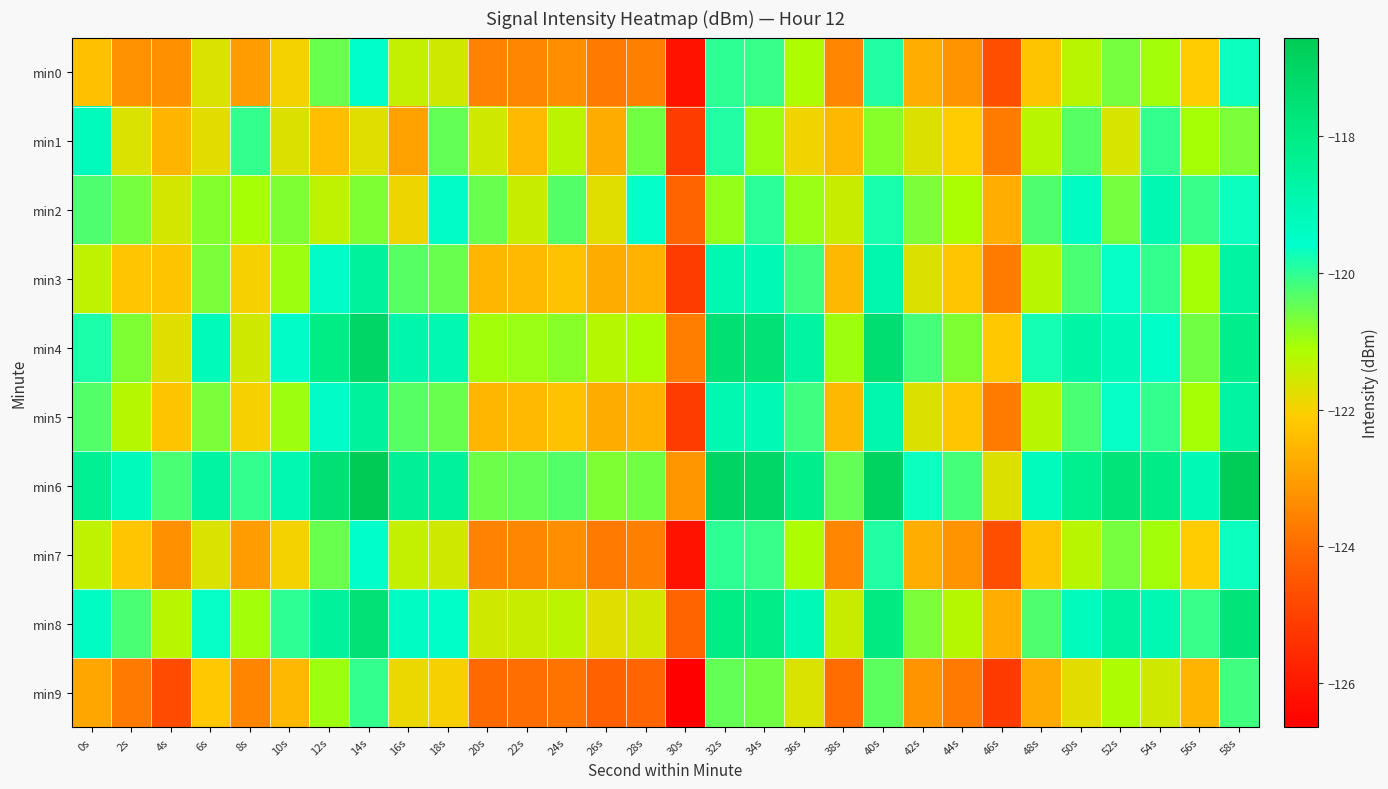

Reading right to left, what are all the values shown in this chart?

min0: 58s=-119.7	56s=-122.1	54s=-121.0	52s=-120.6	50s=-121.3	48s=-122.3	46s=-124.7	44s=-123.2	42s=-122.7	40s=-119.9	38s=-123.5	36s=-121.2	34s=-120.1	32s=-120.0	30s=-126.1	28s=-123.6	26s=-123.7	24s=-123.3	22s=-123.5	20s=-123.5	18s=-121.5	16s=-121.4	14s=-119.6	12s=-120.5	10s=-122.0	8s=-123.0	6s=-121.7	4s=-123.3	2s=-123.2	0s=-122.3
min1: 58s=-120.7	56s=-121.1	54s=-120.0	52s=-121.6	50s=-120.4	48s=-121.3	46s=-123.7	44s=-122.1	42s=-121.7	40s=-120.8	38s=-122.5	36s=-122.0	34s=-121.0	32s=-119.9	30s=-125.1	28s=-120.6	26s=-122.7	24s=-121.3	22s=-122.5	20s=-121.5	18s=-120.5	16s=-122.9	14s=-121.7	12s=-122.4	10s=-121.7	8s=-120.1	6s=-121.8	4s=-122.6	2s=-121.6	0s=-119.3
min2: 58s=-119.7	56s=-120.1	54s=-119.0	52s=-120.6	50s=-119.4	48s=-120.3	46s=-122.7	44s=-121.1	42s=-120.7	40s=-119.8	38s=-121.5	36s=-121.0	34s=-120.0	32s=-120.9	30s=-124.1	28s=-119.6	26s=-121.7	24s=-120.3	22s=-121.5	20s=-120.5	18s=-119.5	16s=-121.9	14s=-120.7	12s=-121.4	10s=-120.7	8s=-121.1	6s=-120.8	4s=-121.6	2s=-120.6	0s=-120.3
min3: 58s=-118.7	56s=-121.1	54s=-120.0	52s=-119.6	50s=-120.3	48s=-121.3	46s=-123.7	44s=-122.2	42s=-121.7	40s=-118.9	38s=-122.5	36s=-120.2	34s=-119.1	32s=-119.0	30s=-125.1	28s=-122.6	26s=-122.7	24s=-122.3	22s=-122.5	20s=-122.5	18s=-120.5	16s=-120.4	14s=-118.6	12s=-119.5	10s=-121.0	8s=-122.0	6s=-120.7	4s=-122.3	2s=-122.2	0s=-121.3
min4: 58s=-118.2	56s=-120.6	54s=-119.5	52s=-119.1	50s=-118.8	48s=-119.8	46s=-122.2	44s=-120.7	42s=-120.2	40s=-117.4	38s=-121.0	36s=-118.7	34s=-117.6	32s=-117.5	30s=-123.6	28s=-121.1	26s=-121.2	24s=-120.8	22s=-121.0	20s=-121.0	18s=-119.0	16s=-118.9	14s=-117.1	12s=-118.0	10s=-119.5	8s=-121.5	6s=-119.2	4s=-121.8	2s=-120.7	0s=-119.8
min5: 58s=-118.7	56s=-121.1	54s=-120.0	52s=-119.6	50s=-120.3	48s=-121.3	46s=-123.7	44s=-122.2	42s=-121.7	40s=-118.9	38s=-122.5	36s=-120.2	34s=-119.1	32s=-119.0	30s=-125.1	28s=-122.6	26s=-122.7	24s=-122.3	22s=-122.5	20s=-122.5	18s=-120.5	16s=-120.4	14s=-118.6	12s=-119.5	10s=-121.0	8s=-122.0	6s=-120.7	4s=-122.3	2s=-121.2	0s=-120.3
min6: 58s=-116.7	56s=-119.1	54s=-118.0	52s=-117.6	50s=-118.3	48s=-119.3	46s=-121.7	44s=-120.2	42s=-119.7	40s=-116.9	38s=-120.5	36s=-118.2	34s=-117.1	32s=-117.0	30s=-123.1	28s=-120.6	26s=-120.7	24s=-120.3	22s=-120.5	20s=-120.5	18s=-118.5	16s=-118.4	14s=-116.6	12s=-117.5	10s=-119.0	8s=-120.0	6s=-118.7	4s=-120.3	2s=-119.2	0s=-118.3
min7: 58s=-119.7	56s=-122.1	54s=-121.0	52s=-120.6	50s=-121.3	48s=-122.3	46s=-124.7	44s=-123.2	42s=-122.7	40s=-119.9	38s=-123.5	36s=-121.2	34s=-120.1	32s=-120.0	30s=-126.1	28s=-123.6	26s=-123.7	24s=-123.3	22s=-123.5	20s=-123.5	18s=-121.5	16s=-121.4	14s=-119.6	12s=-120.5	10s=-122.0	8s=-123.0	6s=-121.7	4s=-123.3	2s=-122.2	0s=-121.3
min8: 58s=-117.7	56s=-120.1	54s=-119.0	52s=-118.6	50s=-119.3	48s=-120.3	46s=-122.7	44s=-121.2	42s=-120.7	40s=-117.9	38s=-121.5	36s=-119.2	34s=-118.1	32s=-118.0	30s=-124.1	28s=-121.6	26s=-121.7	24s=-121.3	22s=-121.5	20s=-121.5	18s=-119.5	16s=-119.4	14s=-117.6	12s=-118.5	10s=-120.0	8s=-121.0	6s=-119.7	4s=-121.3	2s=-120.2	0s=-119.3
min9: 58s=-120.2	56s=-122.6	54s=-121.5	52s=-121.1	50s=-121.8	48s=-122.8	46s=-125.2	44s=-123.7	42s=-123.2	40s=-120.4	38s=-124.0	36s=-121.7	34s=-120.6	32s=-120.5	30s=-126.6	28s=-124.1	26s=-124.2	24s=-123.8	22s=-124.0	20s=-124.0	18s=-122.0	16s=-121.9	14s=-120.1	12s=-121.0	10s=-122.5	8s=-123.5	6s=-122.2	4s=-124.8	2s=-123.7	0s=-122.8